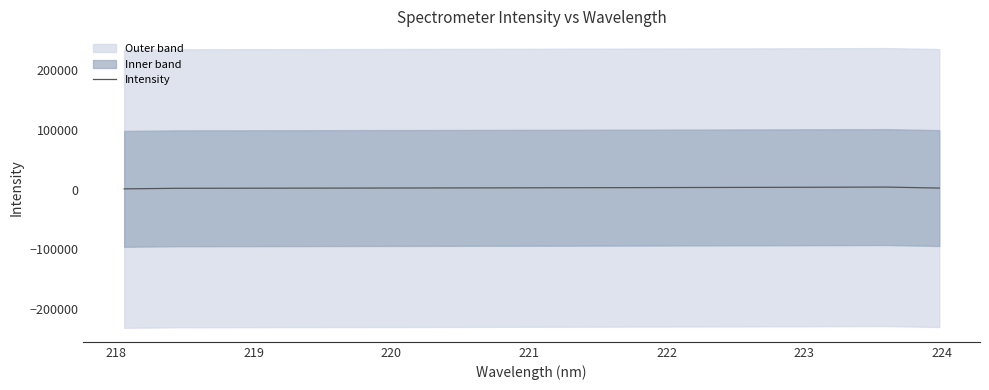

How many data points are less than 3102?

16